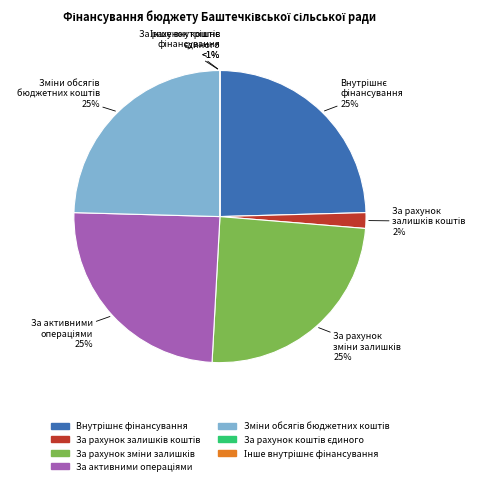

What portion of the pie excludes Зміни обсягів бюджетних коштів?

75.4%